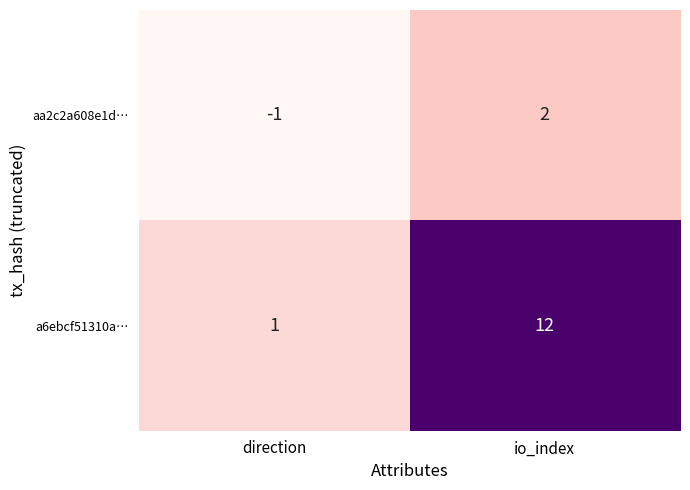

What is the sum of all a6ebcf51310a… values?

13